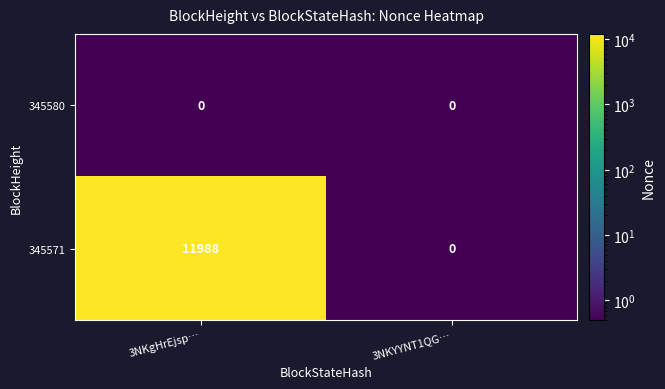

Which category has the highest value across all series?

3NKgHrEjsp…